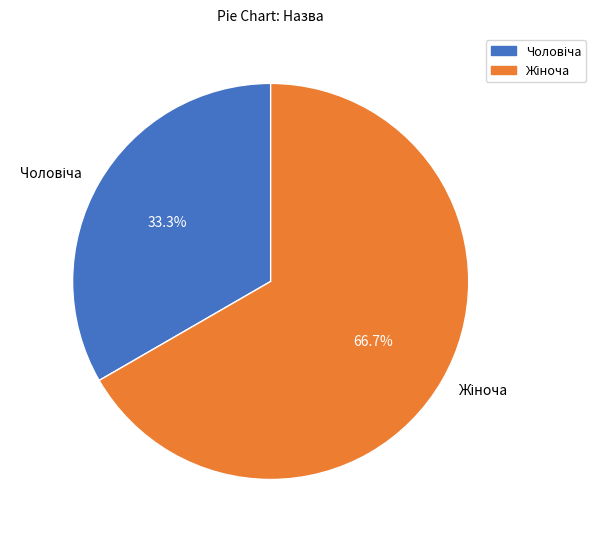

Is there any slice that represents more than half of the pie?

Yes